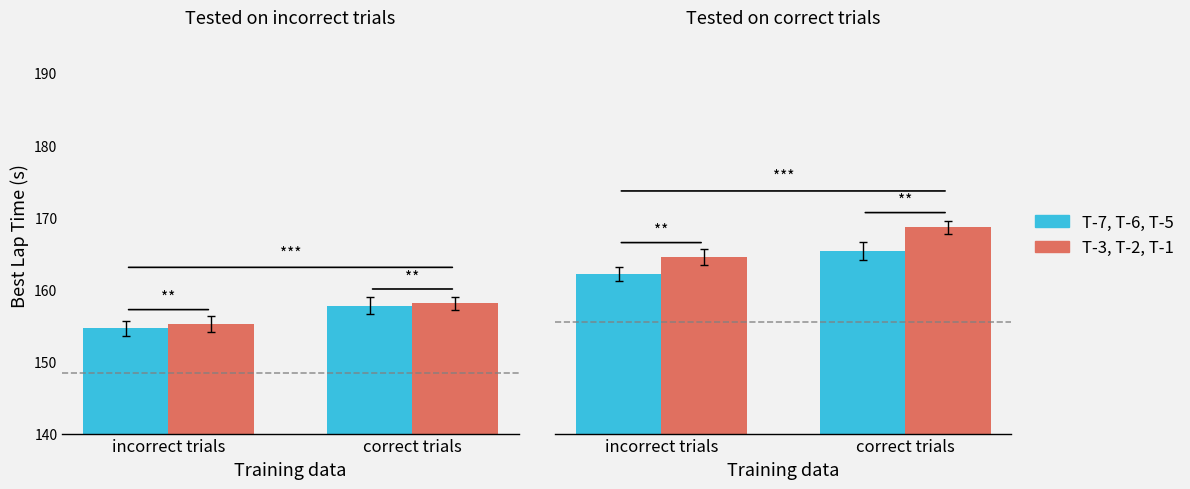

Read the T-7, T-6, T-5 value at incorrect trials.

162.1